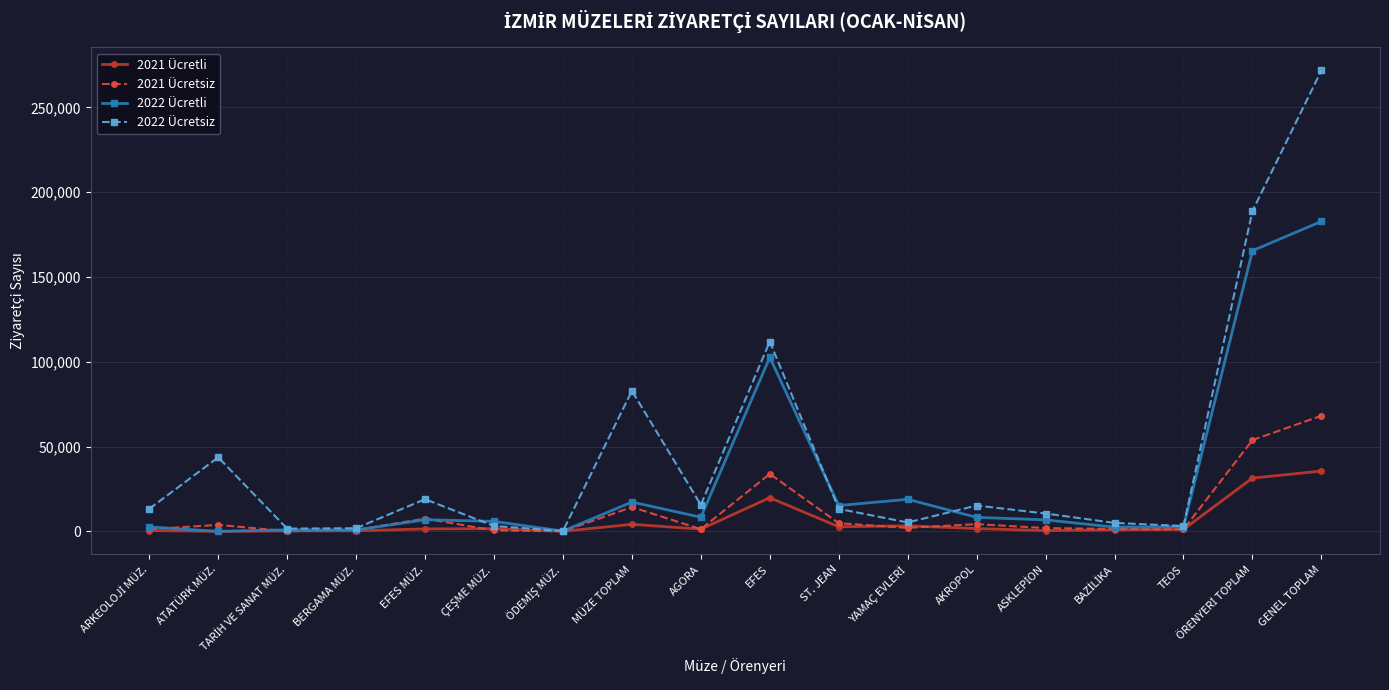

Where is the first local maximum for 2022 Ücretsiz?

ATATÜRK MÜZ.